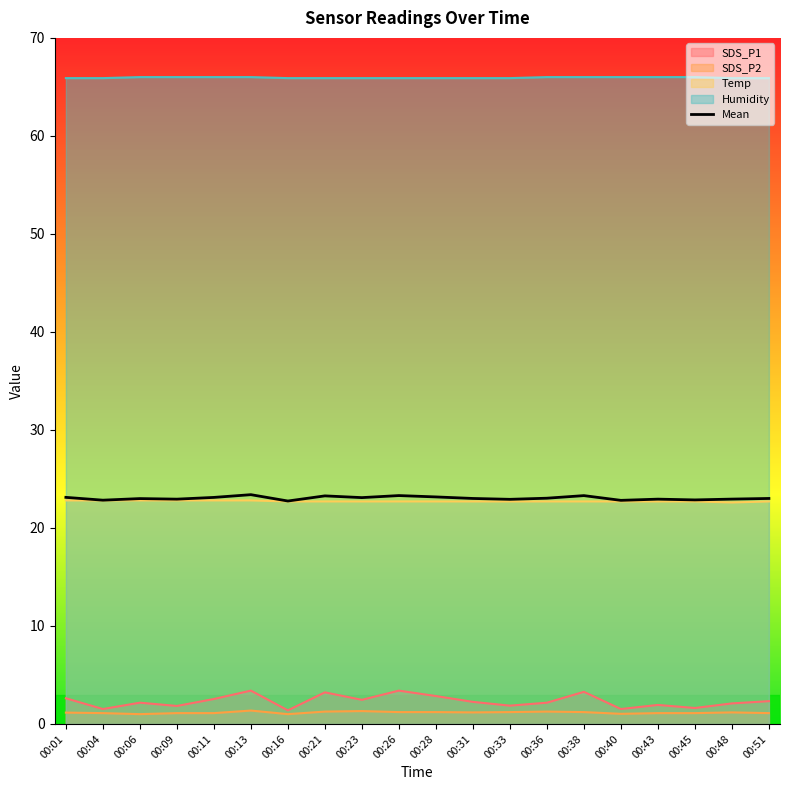

Where is the first local maximum?

00:06